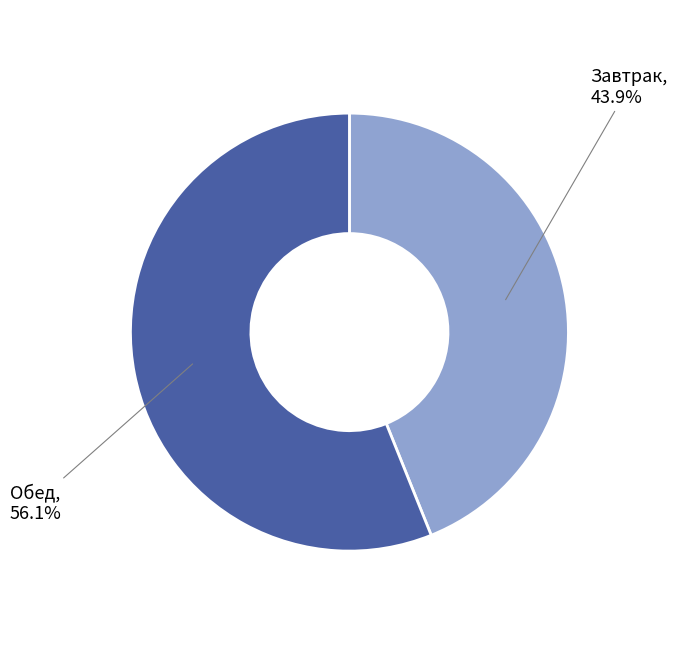

Is there a majority slice in this chart?

Yes